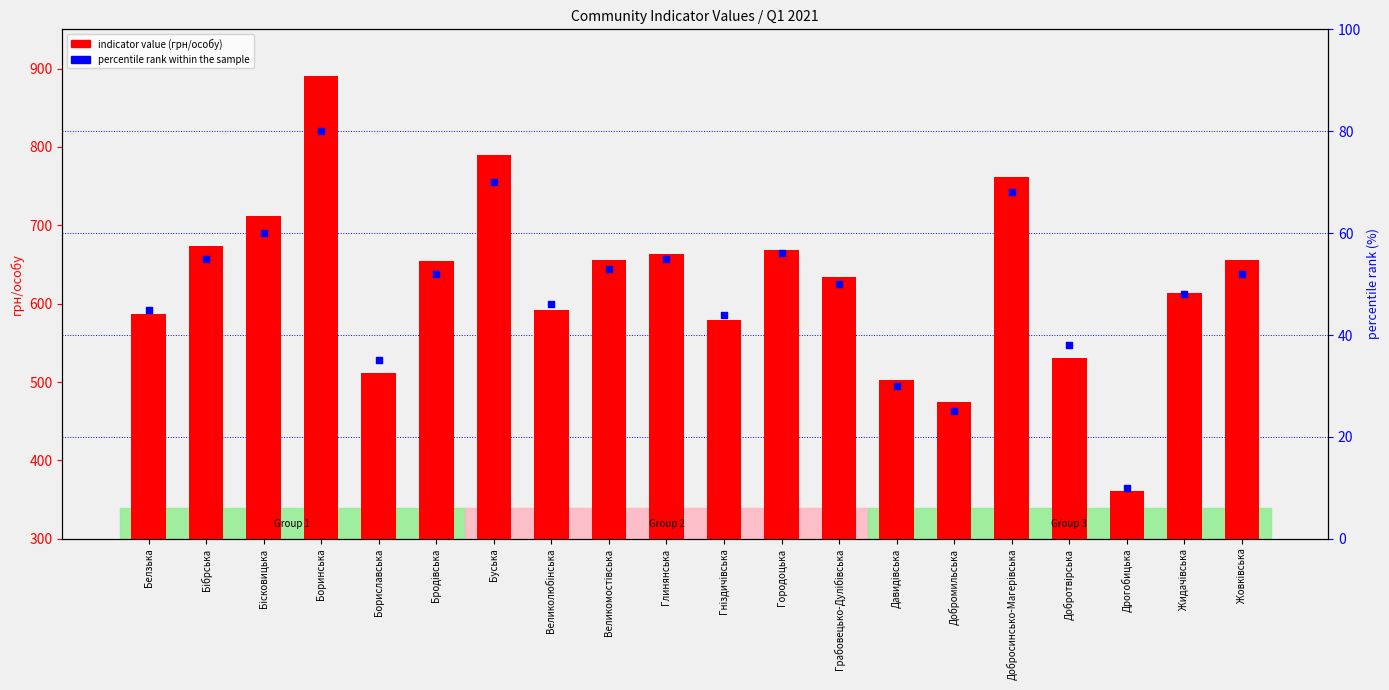

What are all the series names shown in the legend?

indicator value (грн/особу), percentile rank within the sample